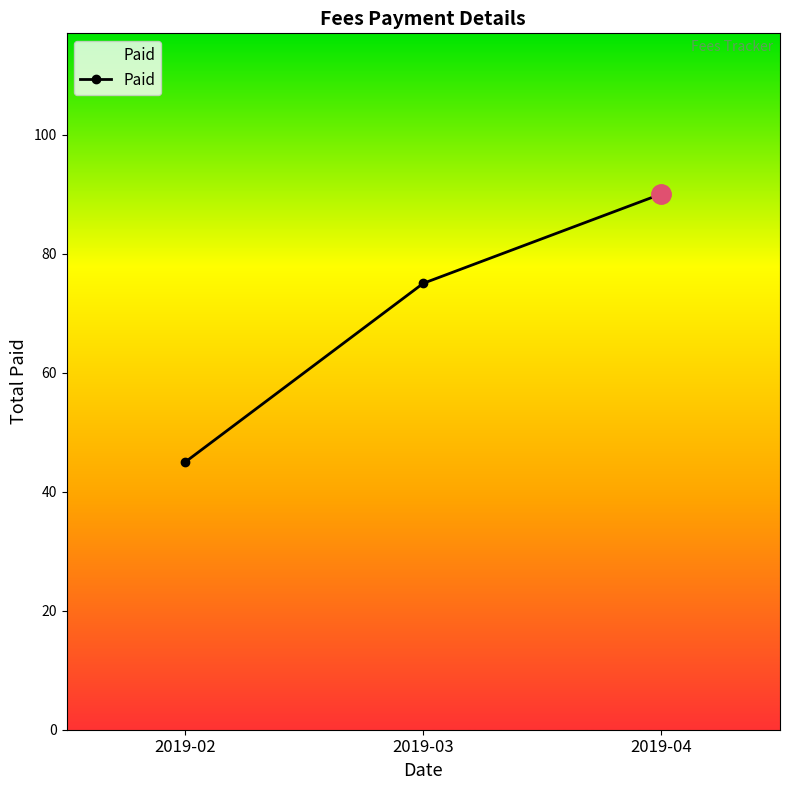

Count the number of categories in the chart.

3